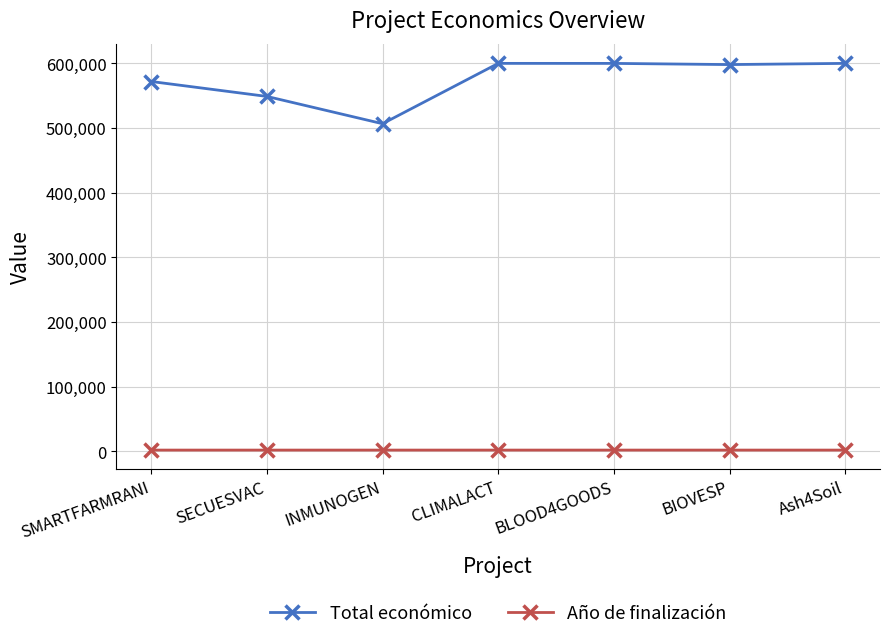

True or false: Año de finalización and Total económico cross at least once.

False